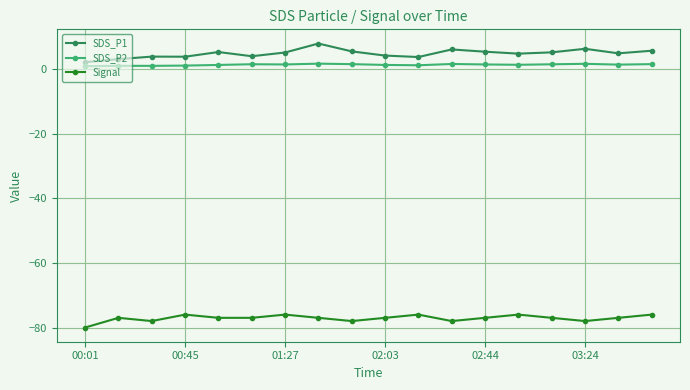

What is the greatest value displayed?

7.9